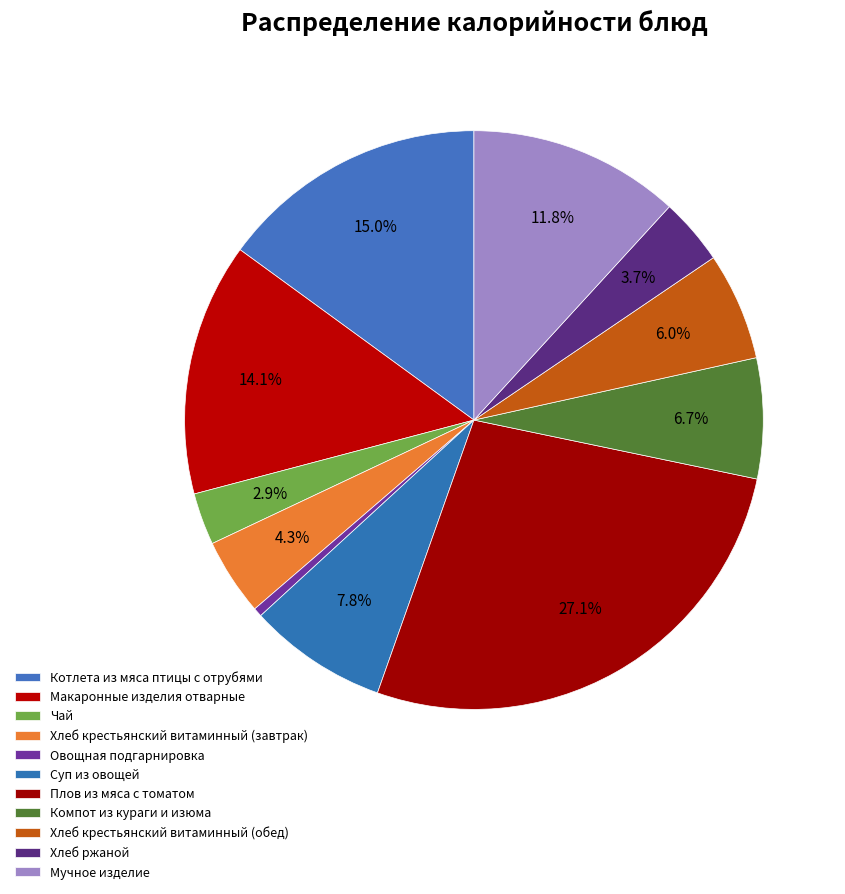

Approximately how many times larger is the value at Компот из кураги и изюма compared to Овощная подгарнировка?

13.6